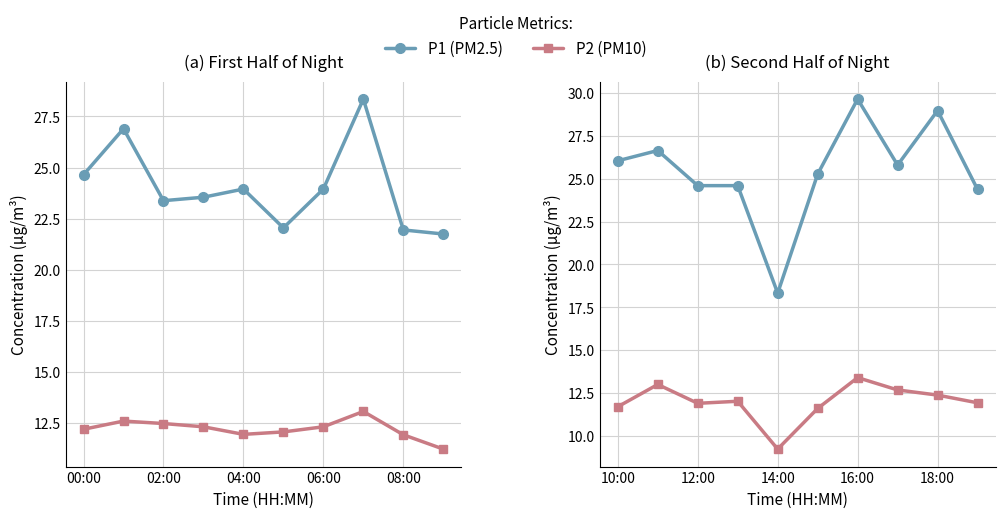

List the series in order of their overall mean, lowest first.

P2, P1